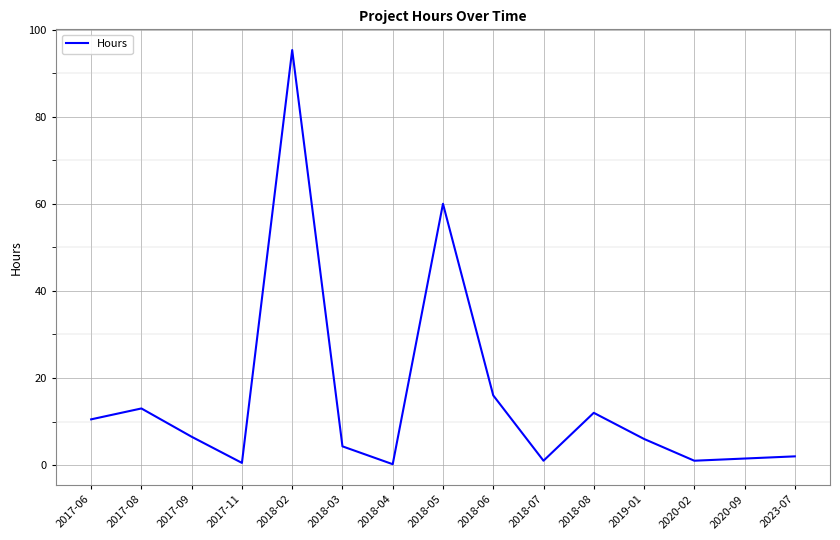

The chart shows a value of 1.0 at 2018-07. True or false?

True